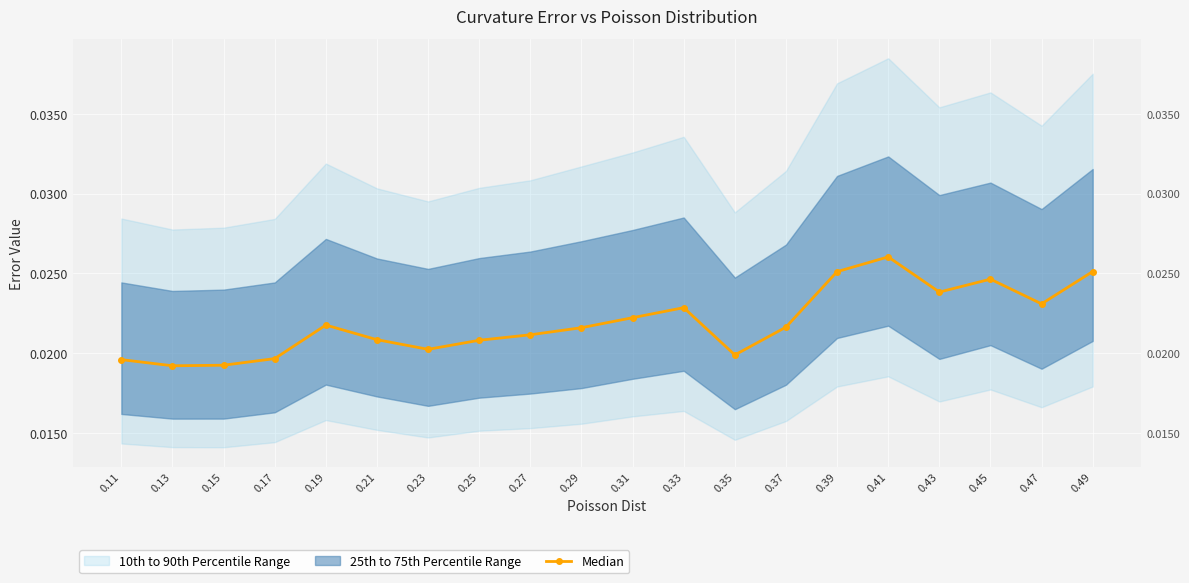

List the labels in order of value, smallest first.

0.13, 0.15, 0.11, 0.17, 0.35, 0.23, 0.25, 0.21, 0.27, 0.29, 0.37, 0.19, 0.31, 0.33, 0.47, 0.43, 0.45, 0.39, 0.49, 0.41